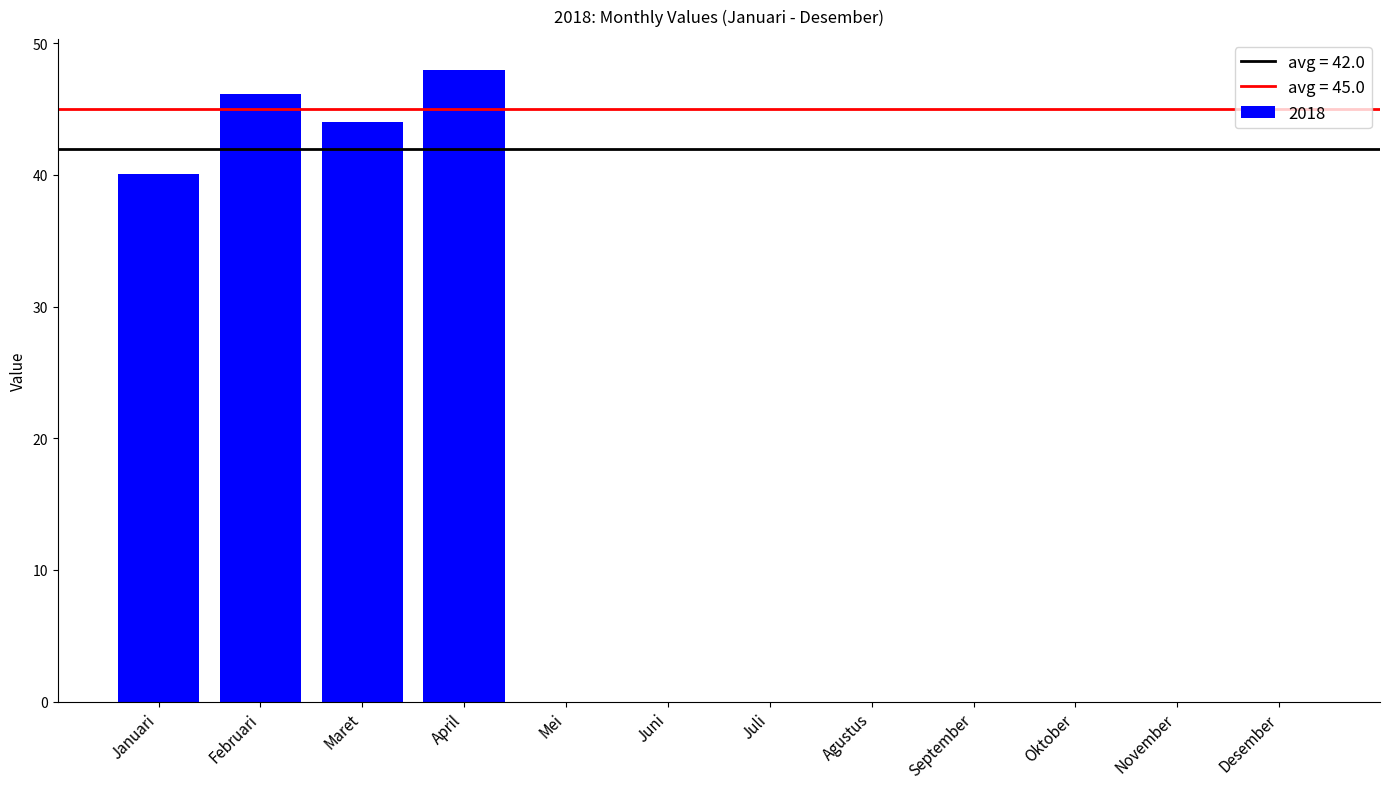

What is the difference between the values at April and Januari?

7.9